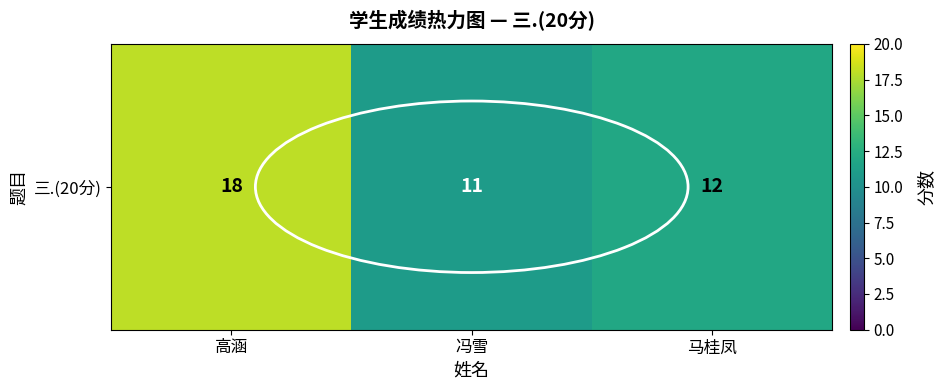

Reading left to right, transcribe all the data shown in this chart.

18	11	12